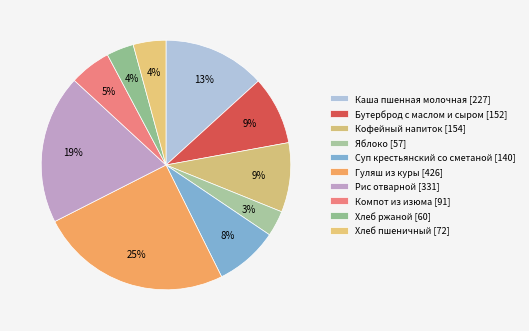

Rank the categories by value from lowest to highest.

Яблоко, Хлеб ржаной, Хлеб пшеничный, Компот из изюма, Суп крестьянский со сметаной, Бутерброд с маслом и сыром, Кофейный напиток, Каша пшенная молочная, Рис отварной, Гуляш из куры